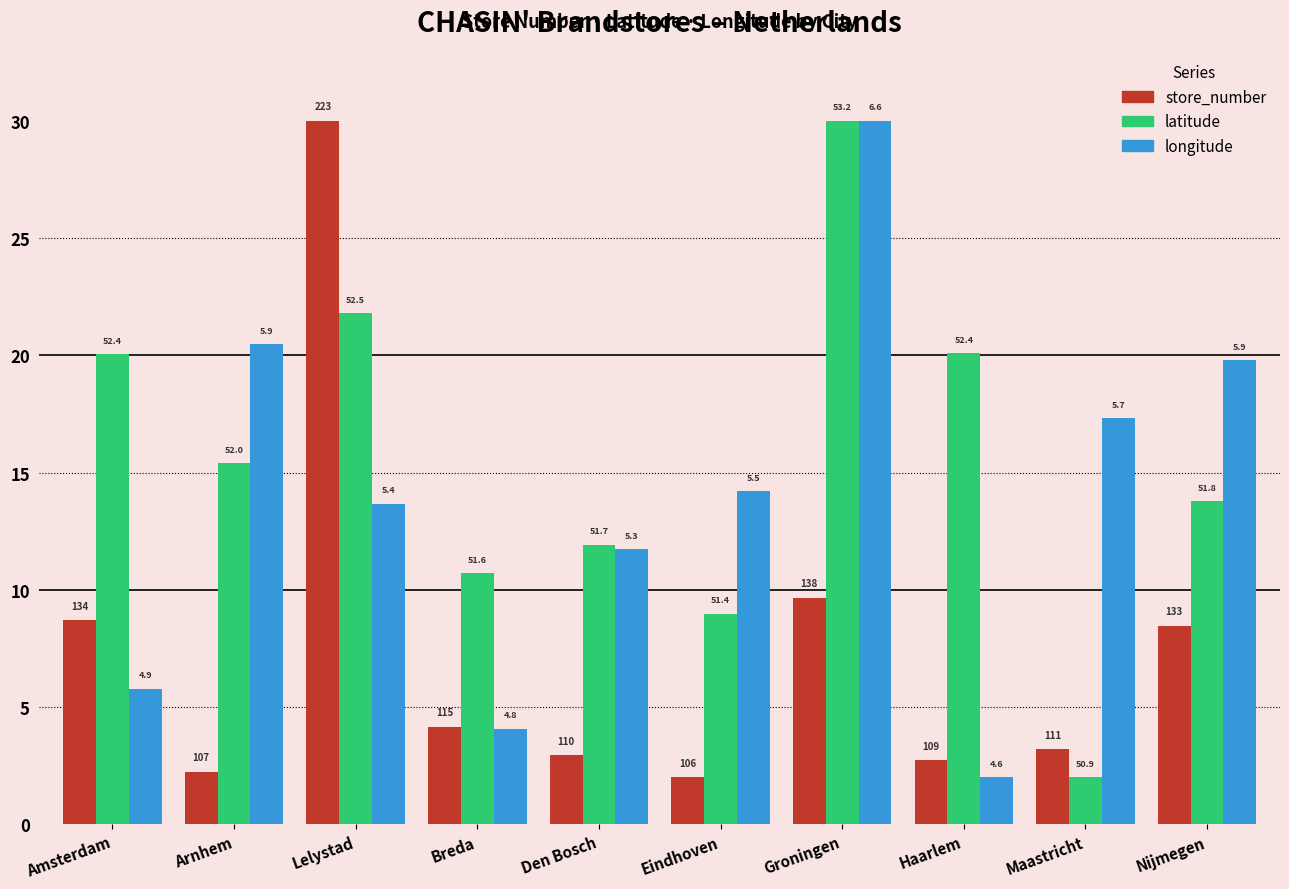

What is the label of the 8th bar from the right?

Lelystad